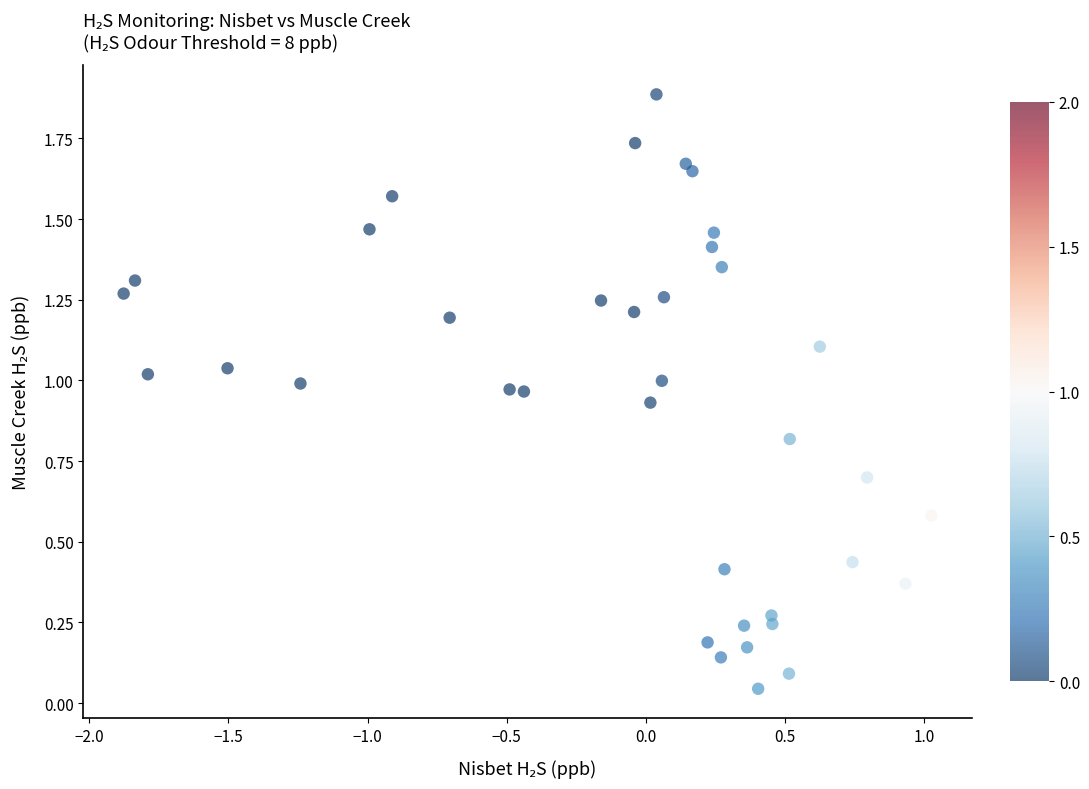

What is the range of Y values (max minus min)?

1.8